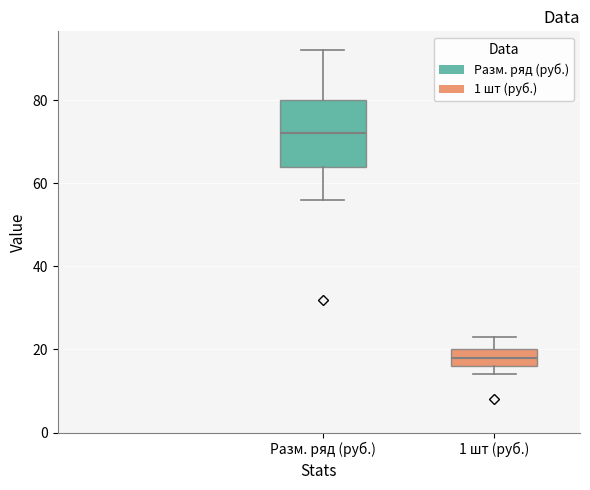

Which box's median line is the highest?

Разм. ряд (руб.)